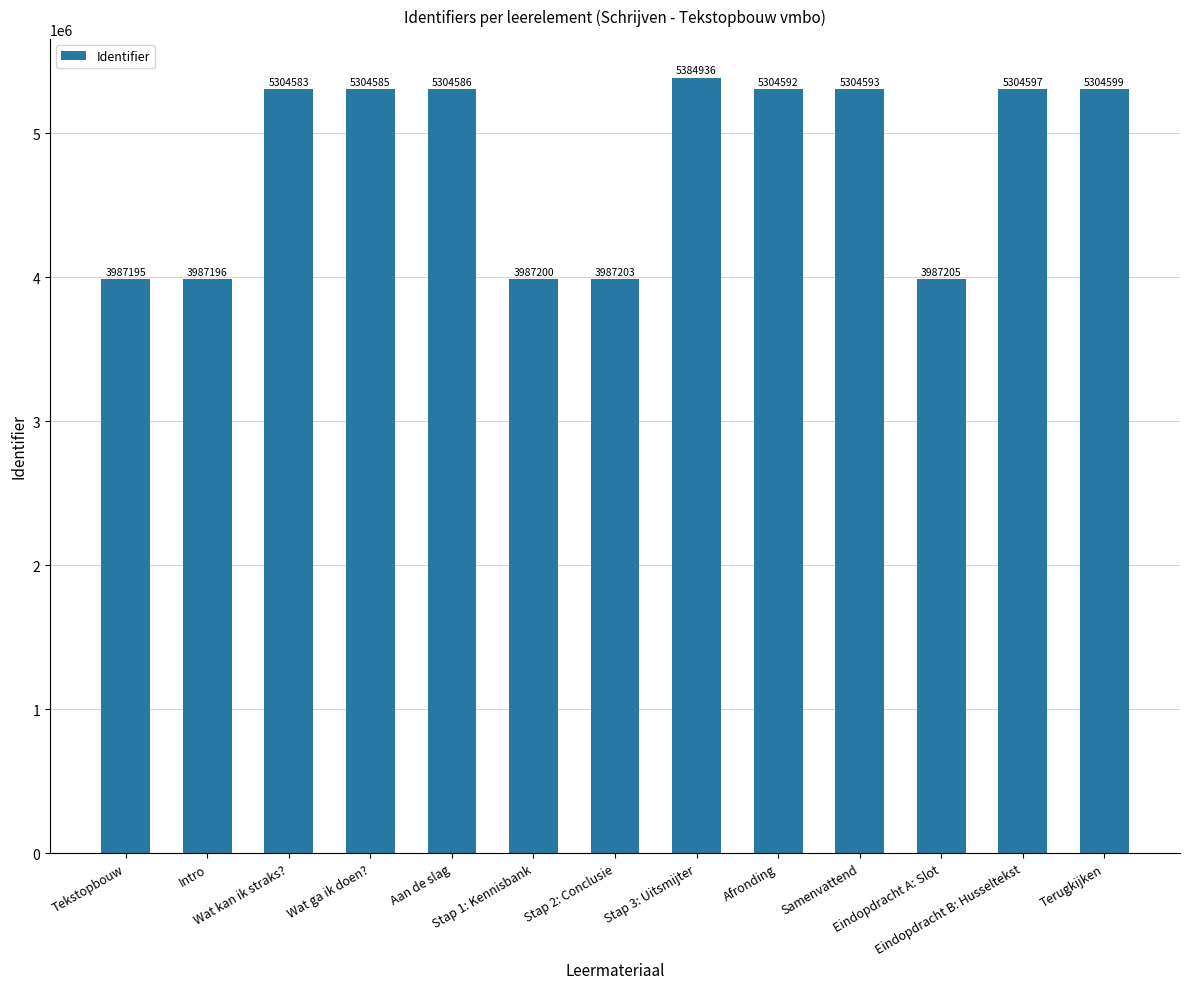

Reading left to right, extract all data points from this chart.

3987195	3987196	5304583	5304585	5304586	3987200	3987203	5384936	5304592	5304593	3987205	5304597	5304599